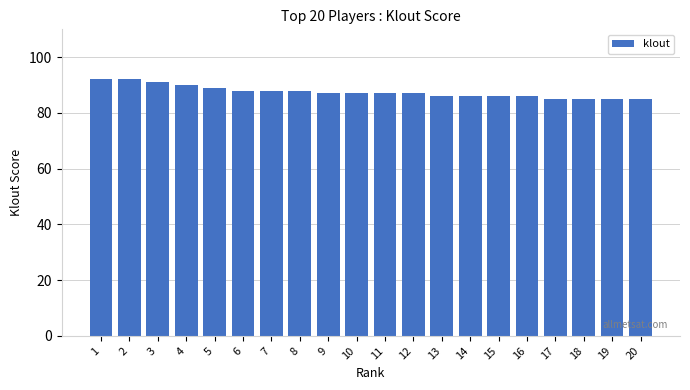

What is the maximum value shown in the chart?

92